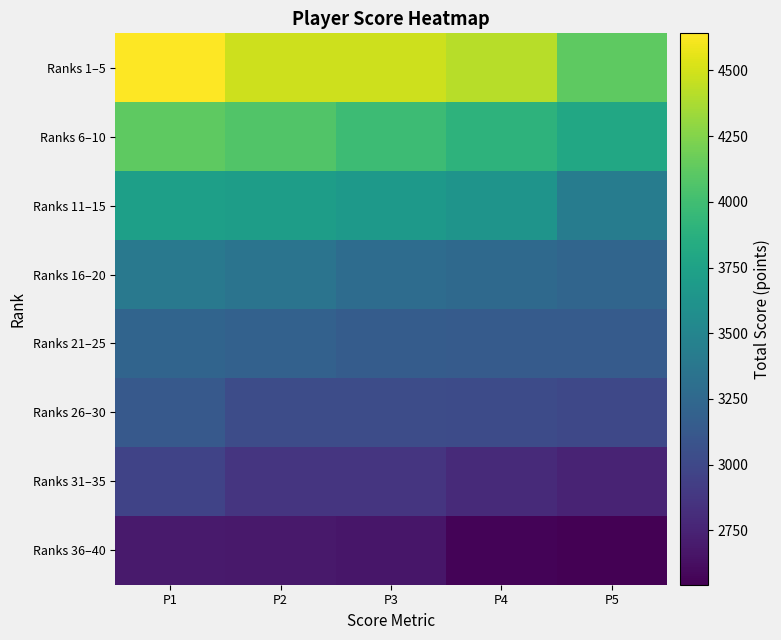

Count the number of data series in this chart.

8